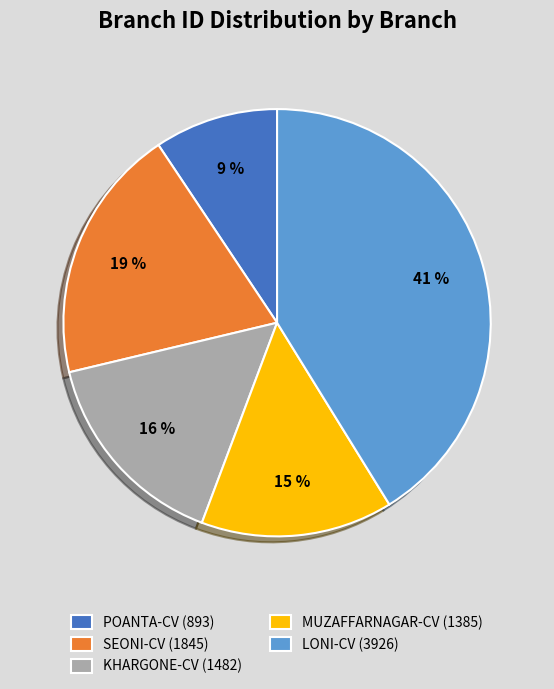

To the nearest percent, what is the average slice percentage?

20%